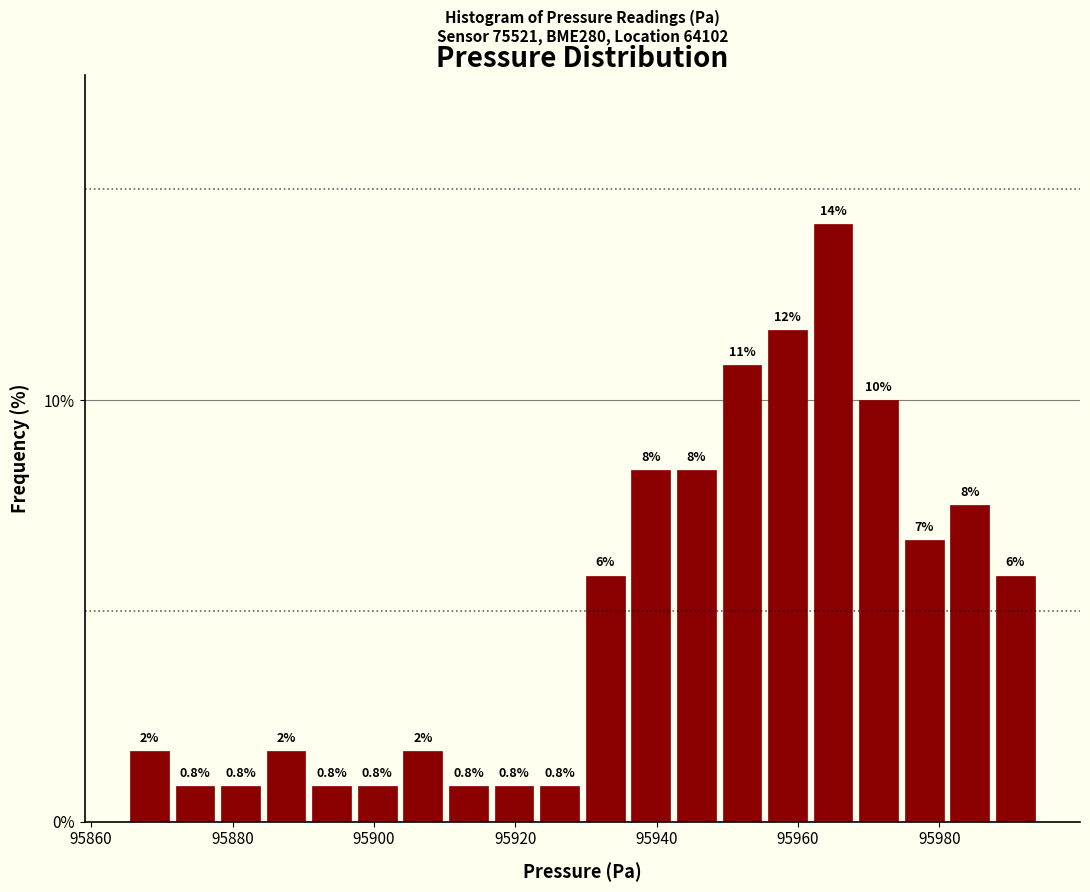

Around what value on the x-axis is the tallest bar? Give the approximate position of its centre, as read against the axis.

95964